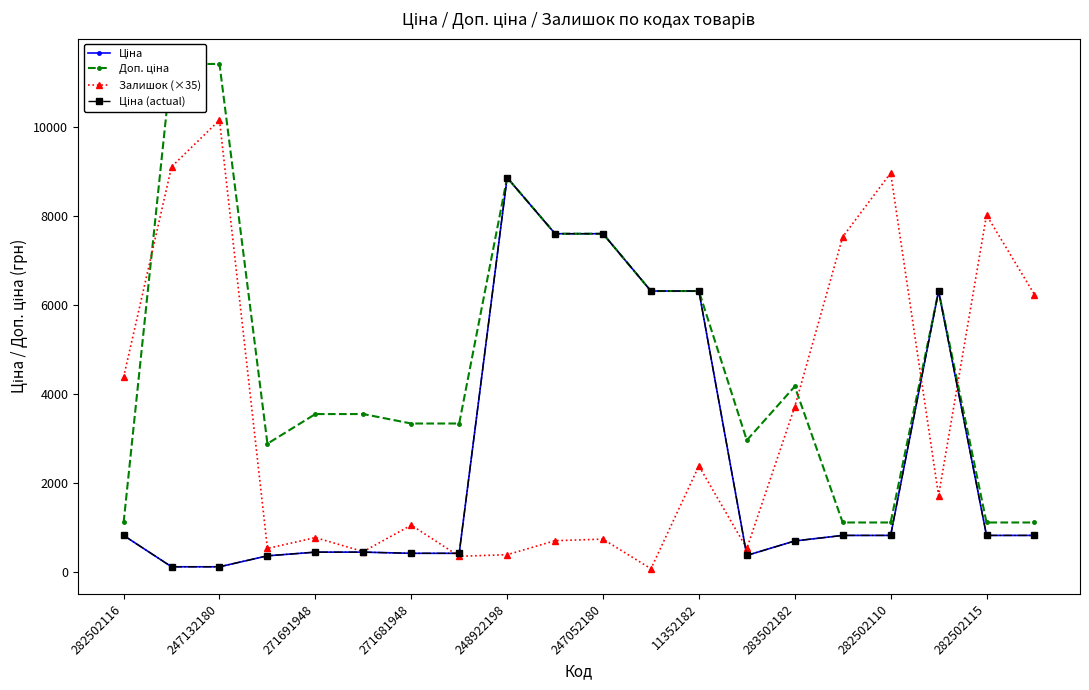

At how many categories does at least one series exceed 5810?

12